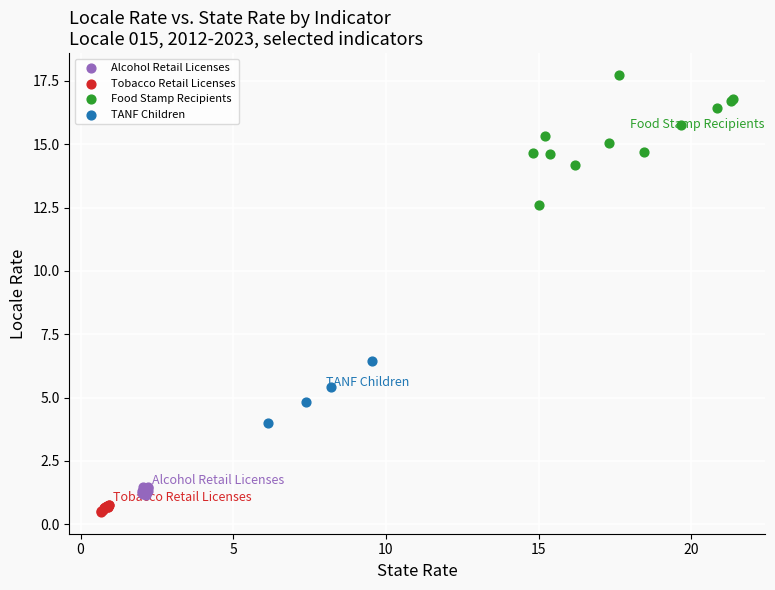

What are all the series names shown in the legend?

Alcohol Retail Licenses, Tobacco Retail Licenses, Food Stamp Recipients, TANF Children